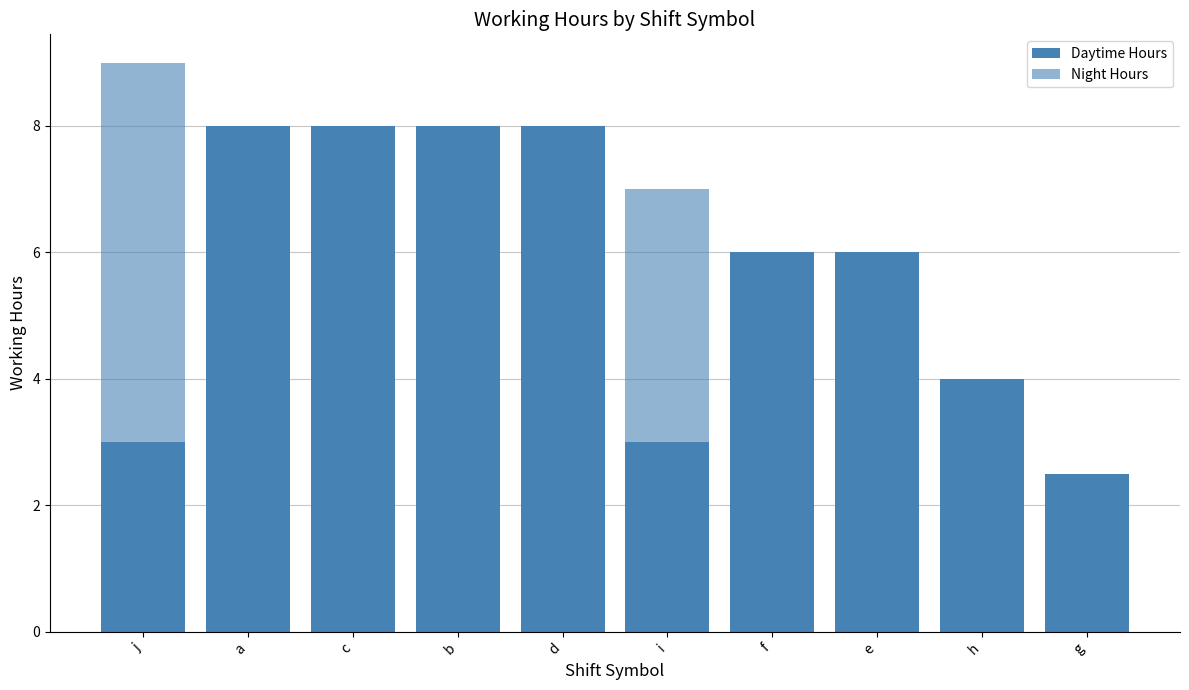

What is the sum of the Daytime Hours values at a and g?

10.5